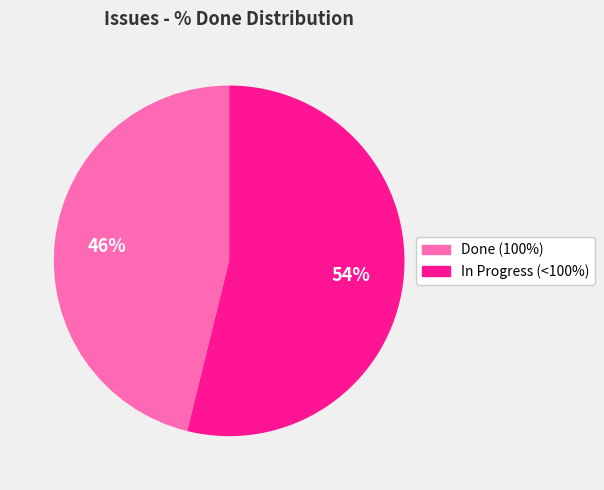

To the nearest percent, what is the average slice percentage?

50%